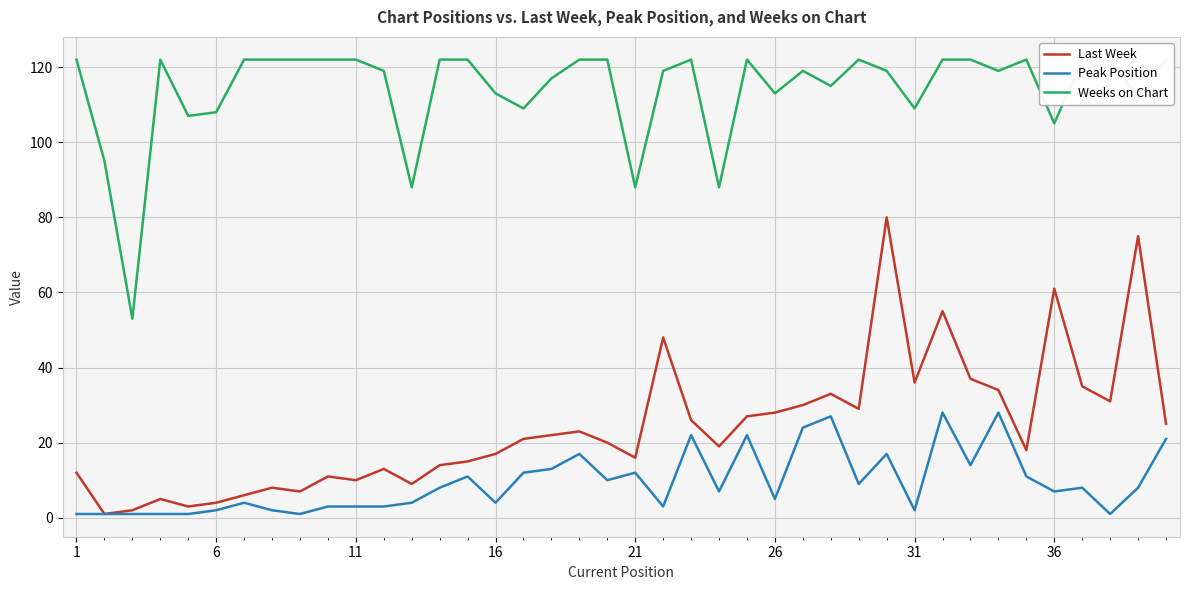

True or false: Last Week has a value of 36 at 31.

True